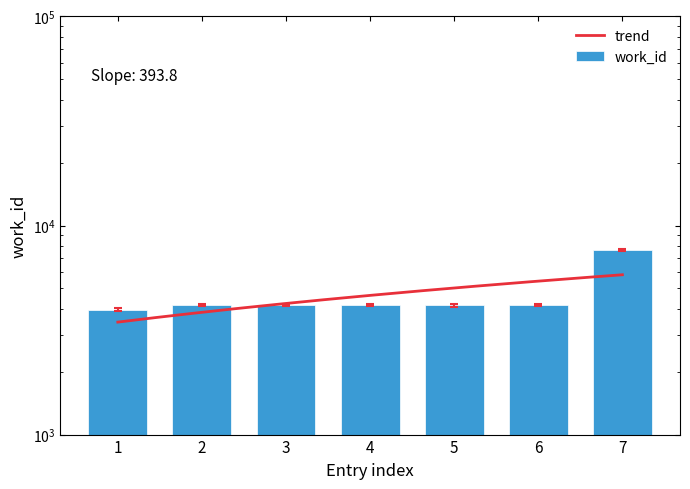

Reading left to right, what are all the values shown in this chart?

3903.6	4104.5	4104.5	4104.5	4090.7	4104.5	7528.4